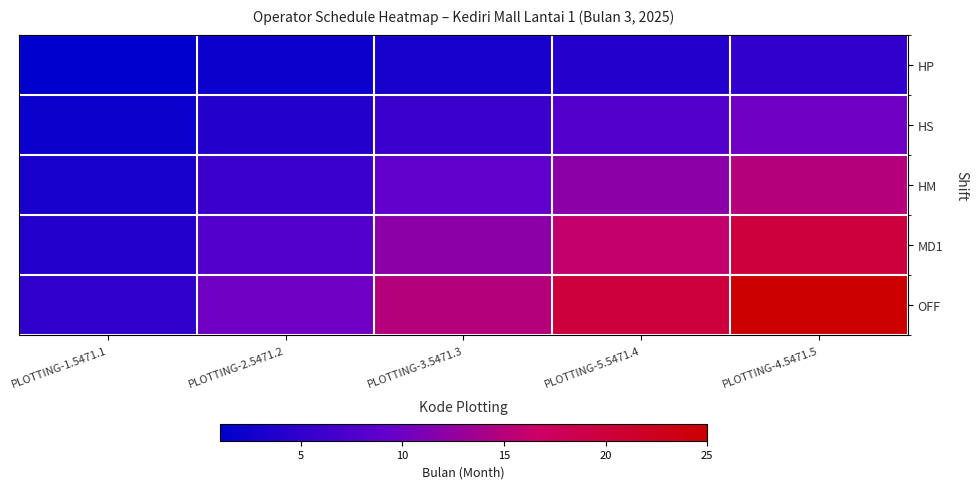

How many categories are shown in the chart?

5